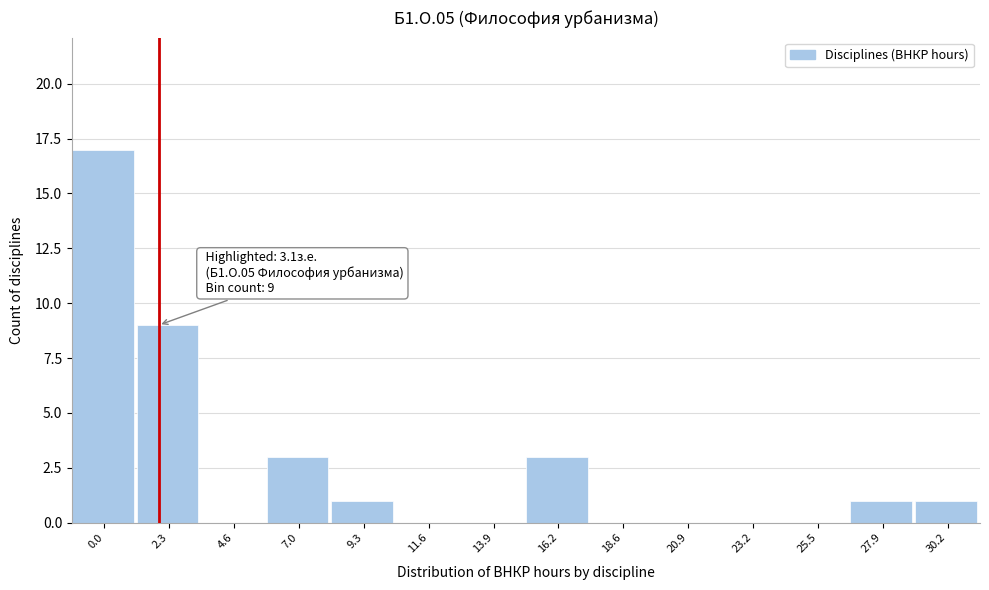

Reading left to right, list all the values displayed in this chart.

0.0=17	2.3=9	4.6=0	7.0=3	9.3=1	11.6=0	13.9=0	16.2=3	18.6=0	20.9=0	23.2=0	25.5=0	27.9=1	30.2=1